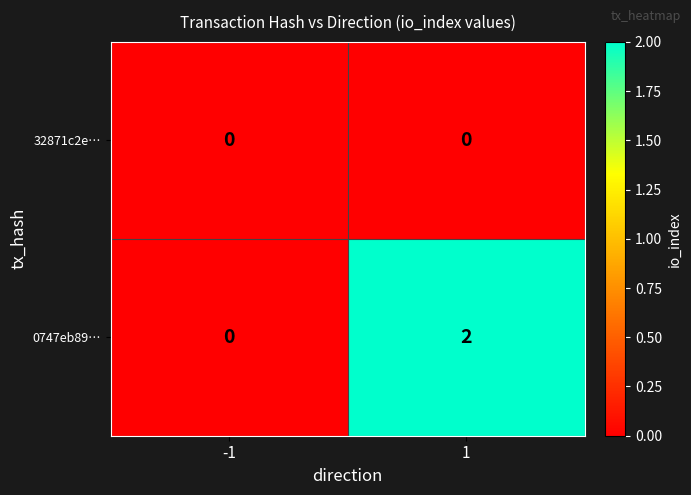

Which series has the largest total across all categories?

0747eb89…